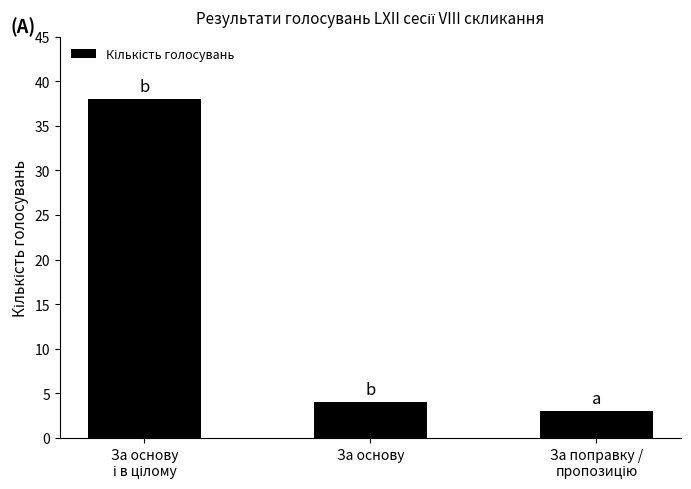

Where is the data nearest to the value 20?

За основу